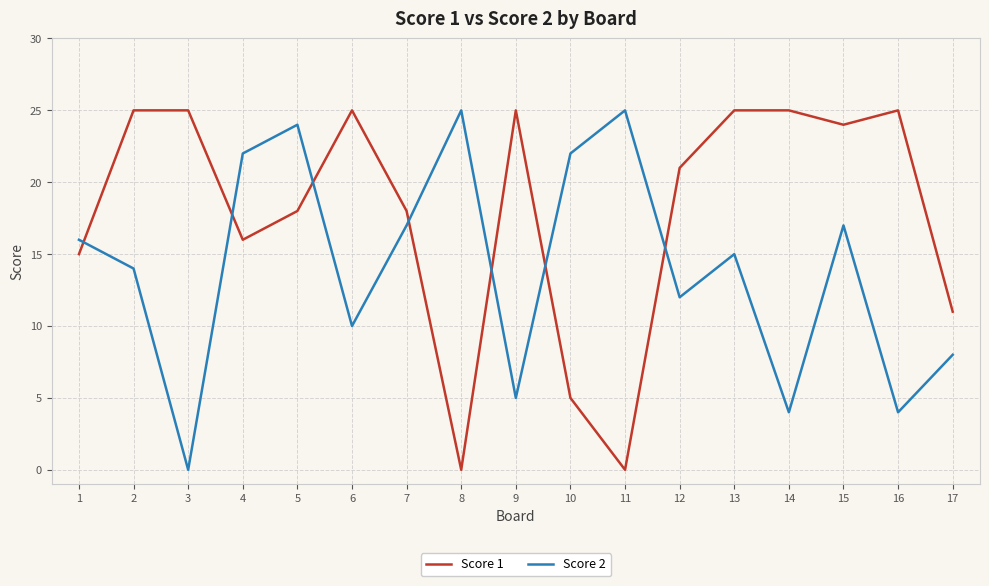

Reading left to right, list all the values displayed in this chart.

Score 1: 15	25	25	16	18	25	18	0	25	5	0	21	25	25	24	25	11
Score 2: 16	14	0	22	24	10	17	25	5	22	25	12	15	4	17	4	8